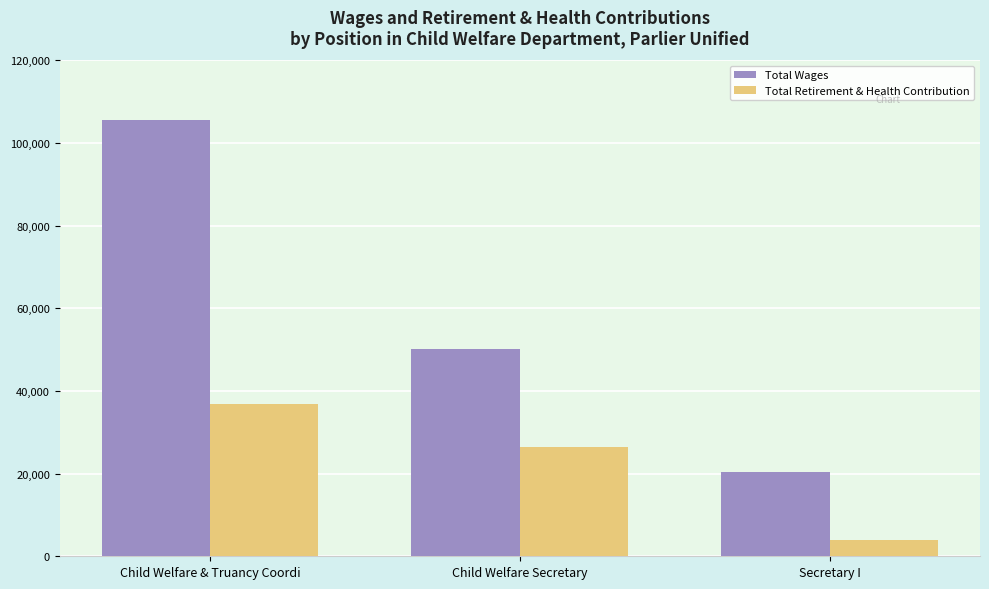

At Child Welfare Secretary, list the series in order from smallest to largest.

Total Retirement & Health Contribution, Total Wages